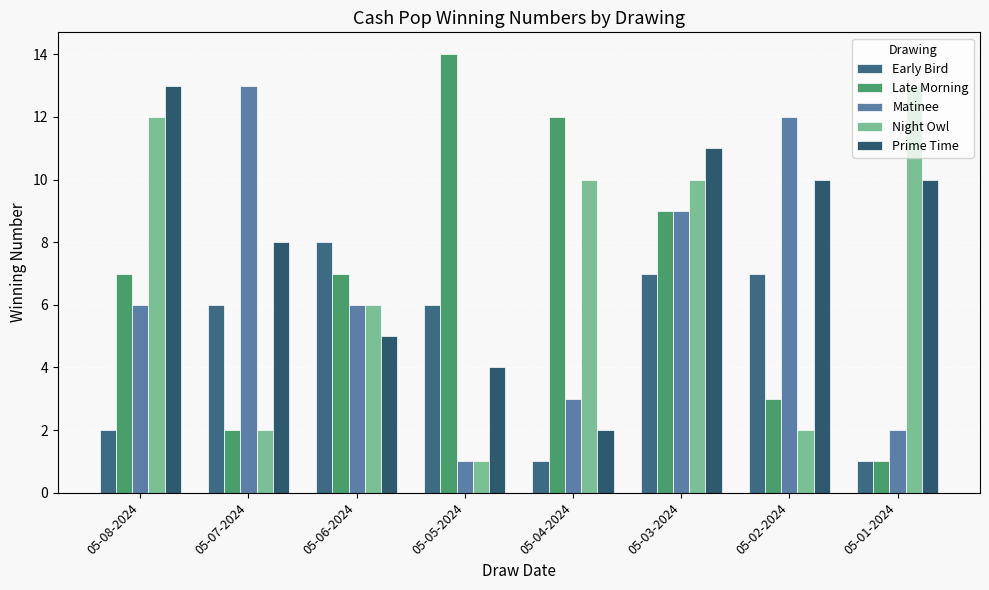

The value of Matinee at 05-05-2024 is 1. True or false?

False